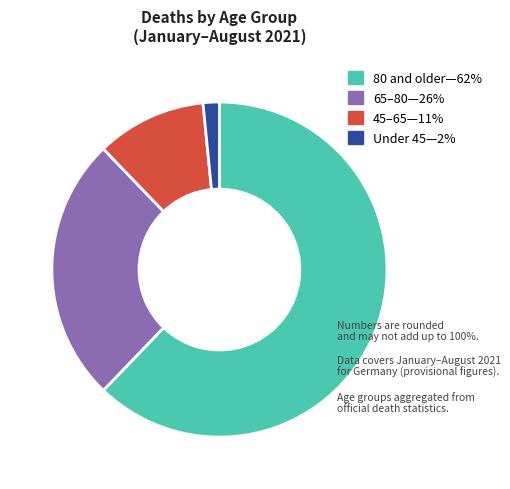

Combined, do 45–65—11% and Under 45—2% account for over 50%?

No